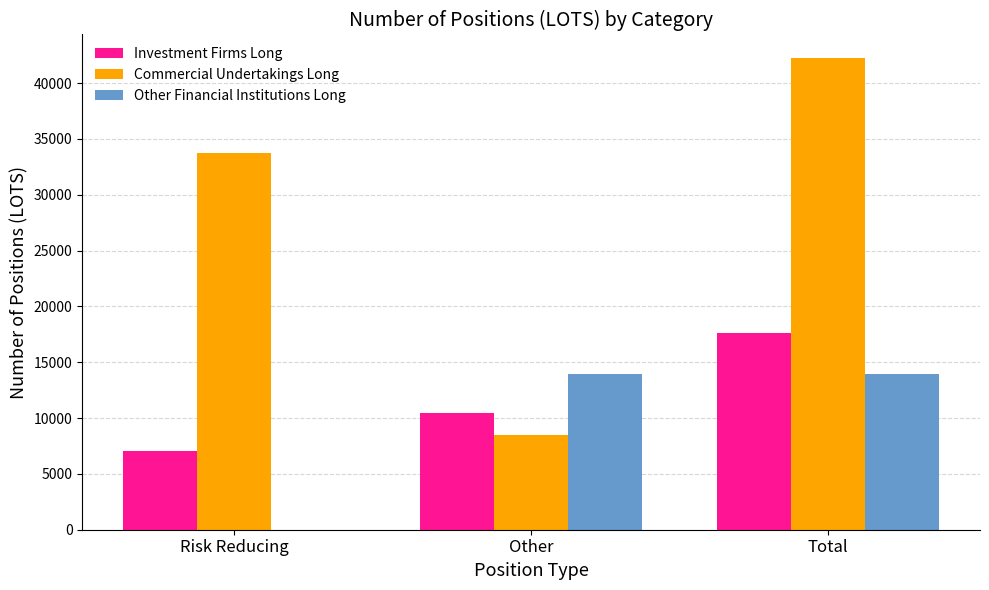

At which category is the sum across all series the highest?

Total